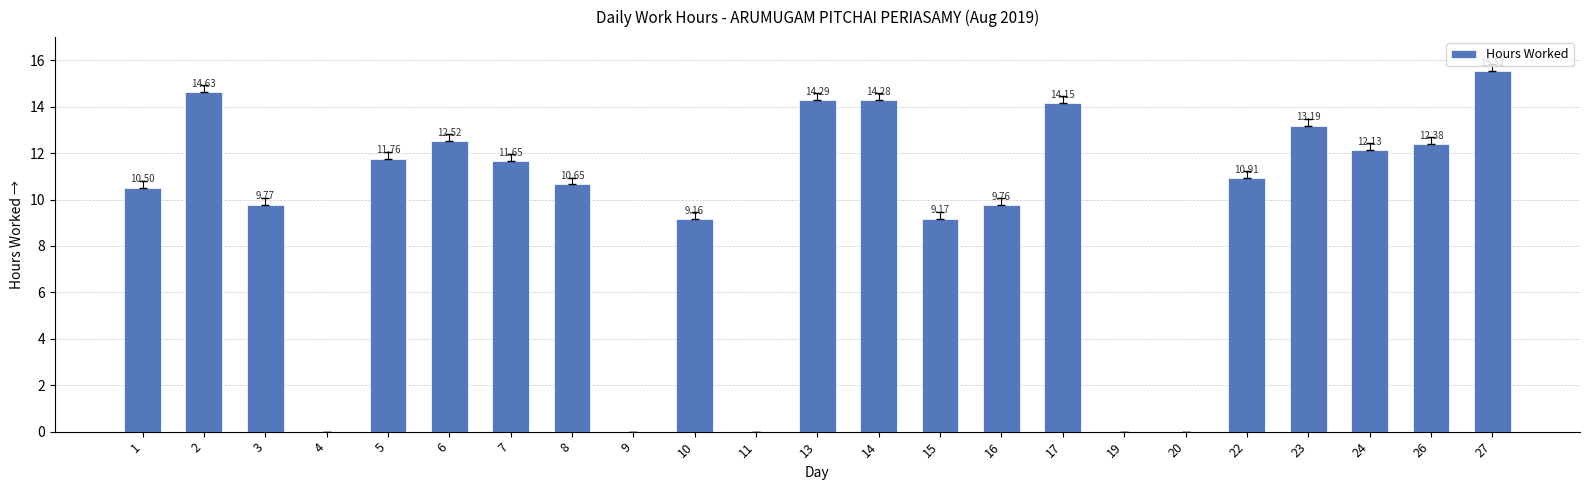

What is the greatest value displayed?

15.5